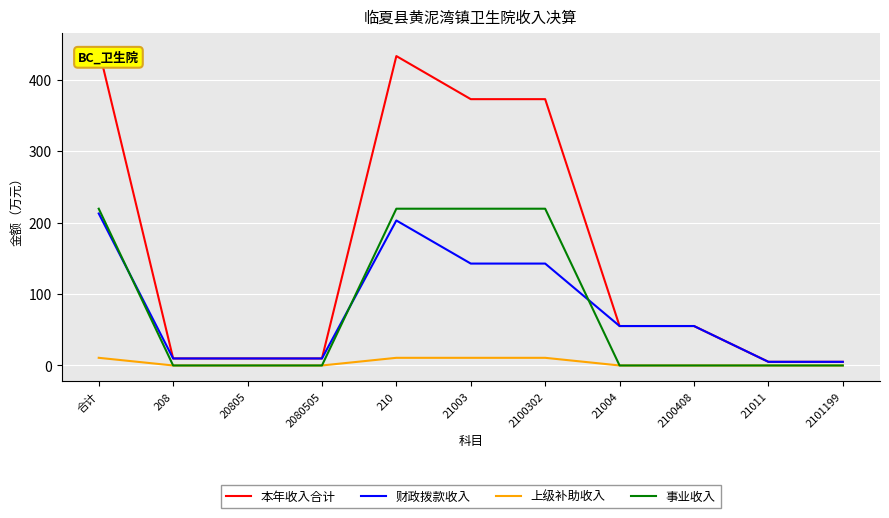

What is the sum of all 上级补助收入 values?

42.8